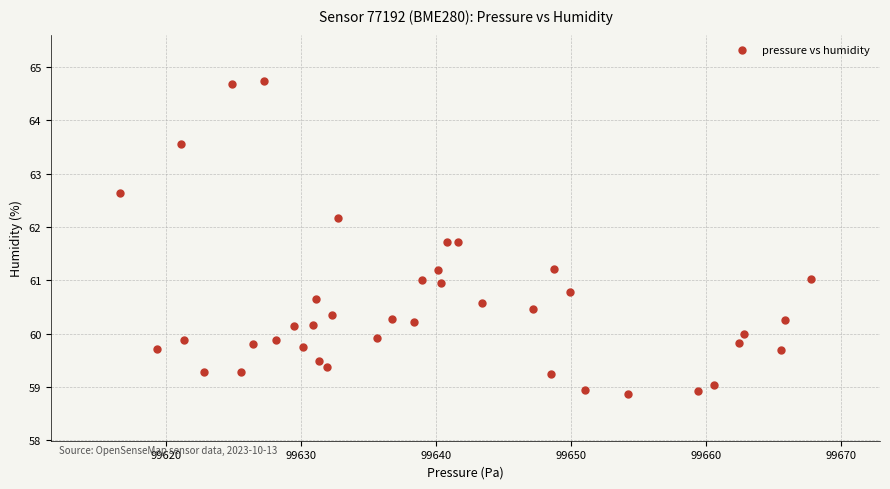

What is the range of X values (max minus min)?

51.1